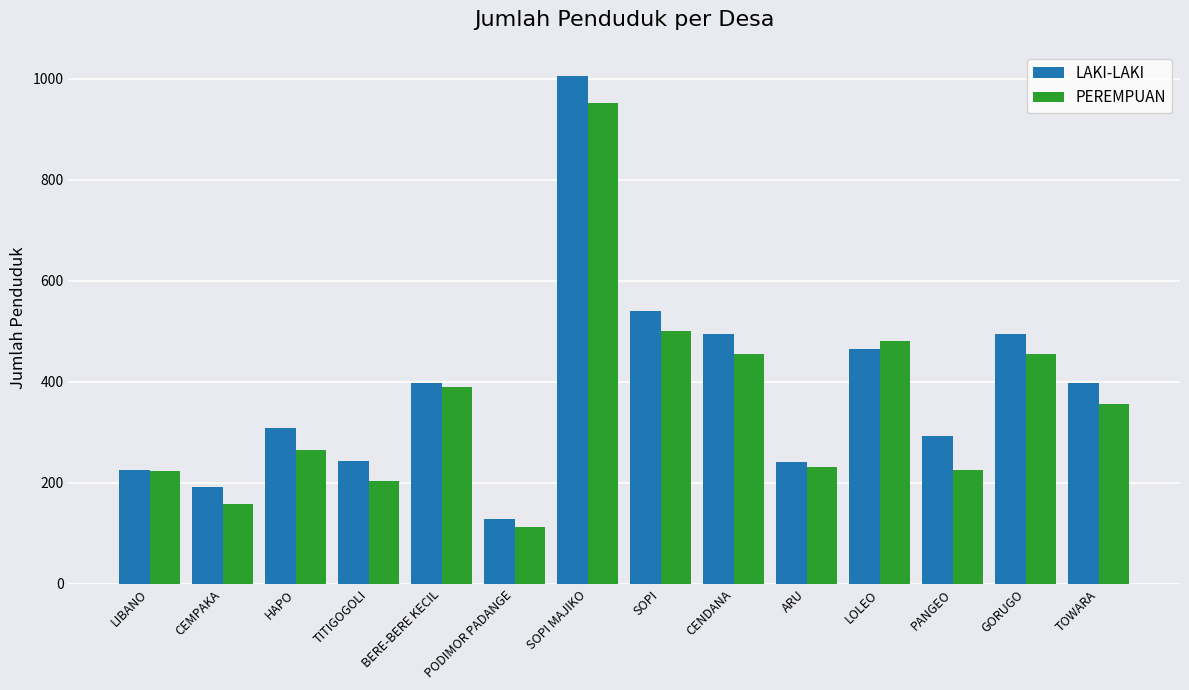

How many data points in LAKI-LAKI are less than 397?

7